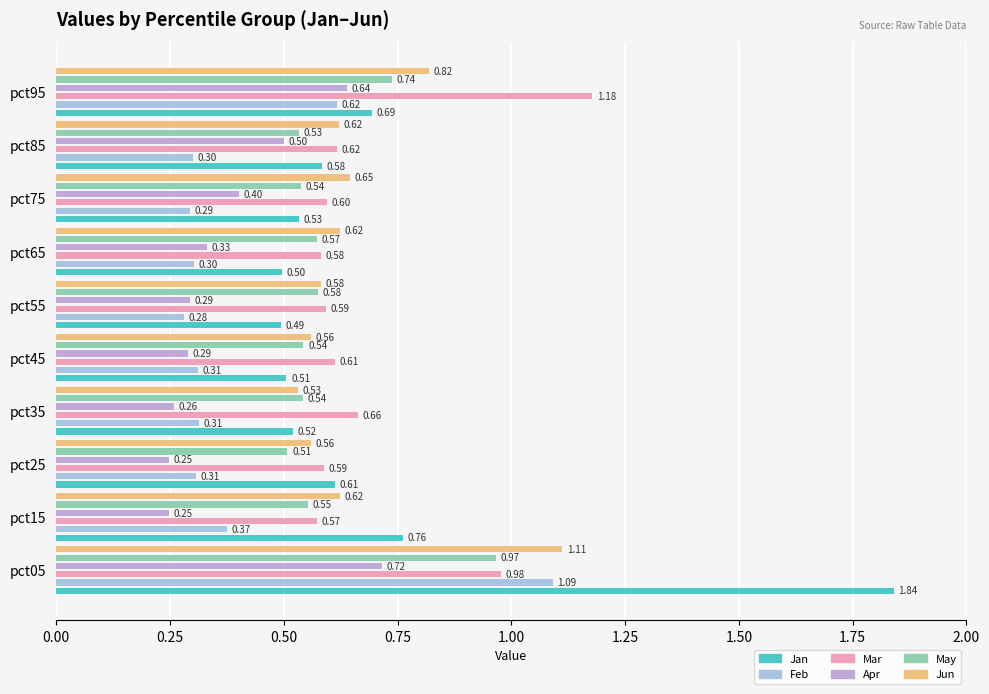

Rank the series by their maximum value, from lowest to highest.

Apr, May, Feb, Jun, Mar, Jan